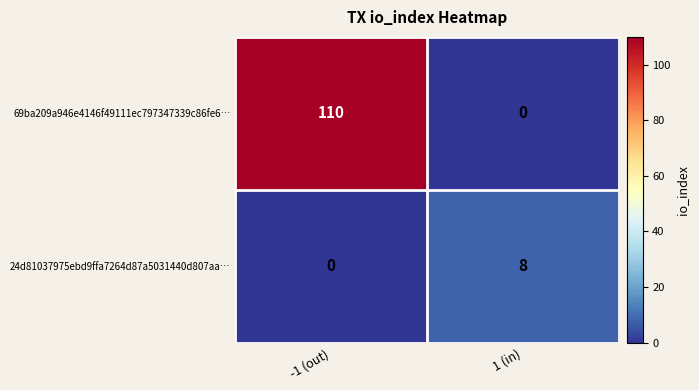

Which series changed the most between -1 (out) and 1 (in)?

69ba209a946e4146f49111ec797347339c86fe6…